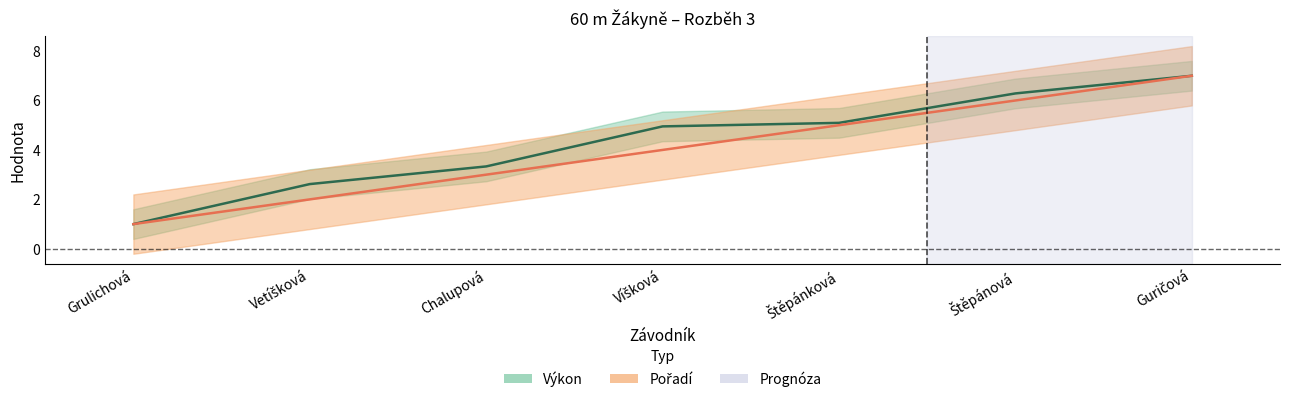

What is the value of the Pořadí point at the 2nd from the left?

2.0